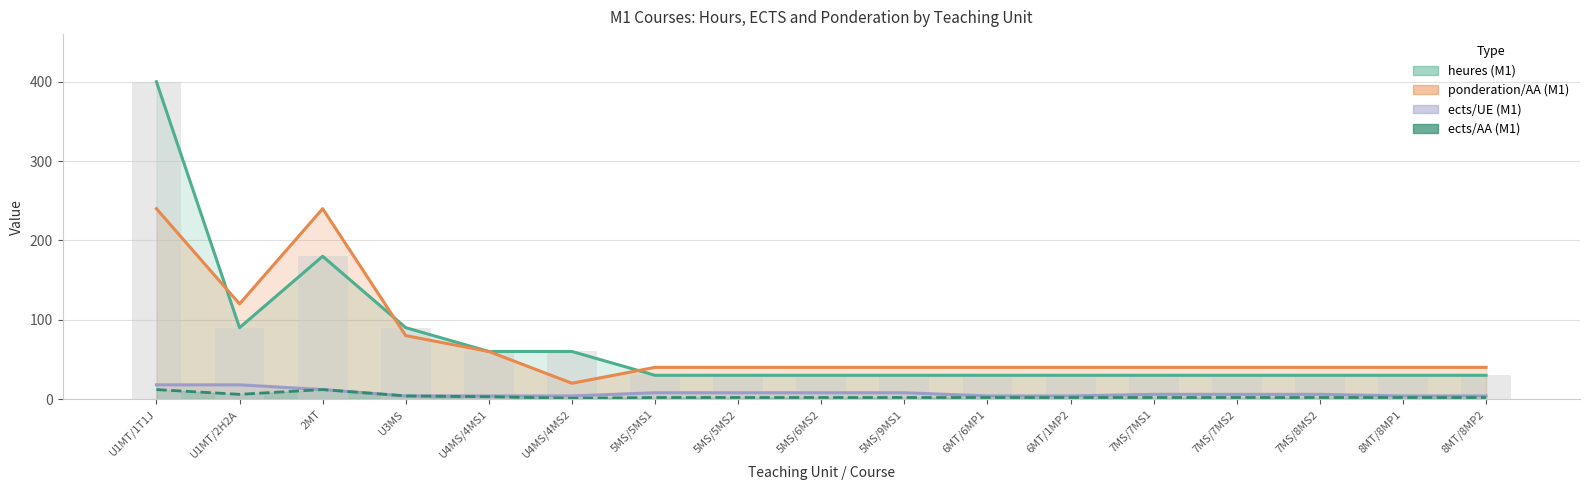

What is the difference between the highest and lowest values at U4MS/4MS2?

59